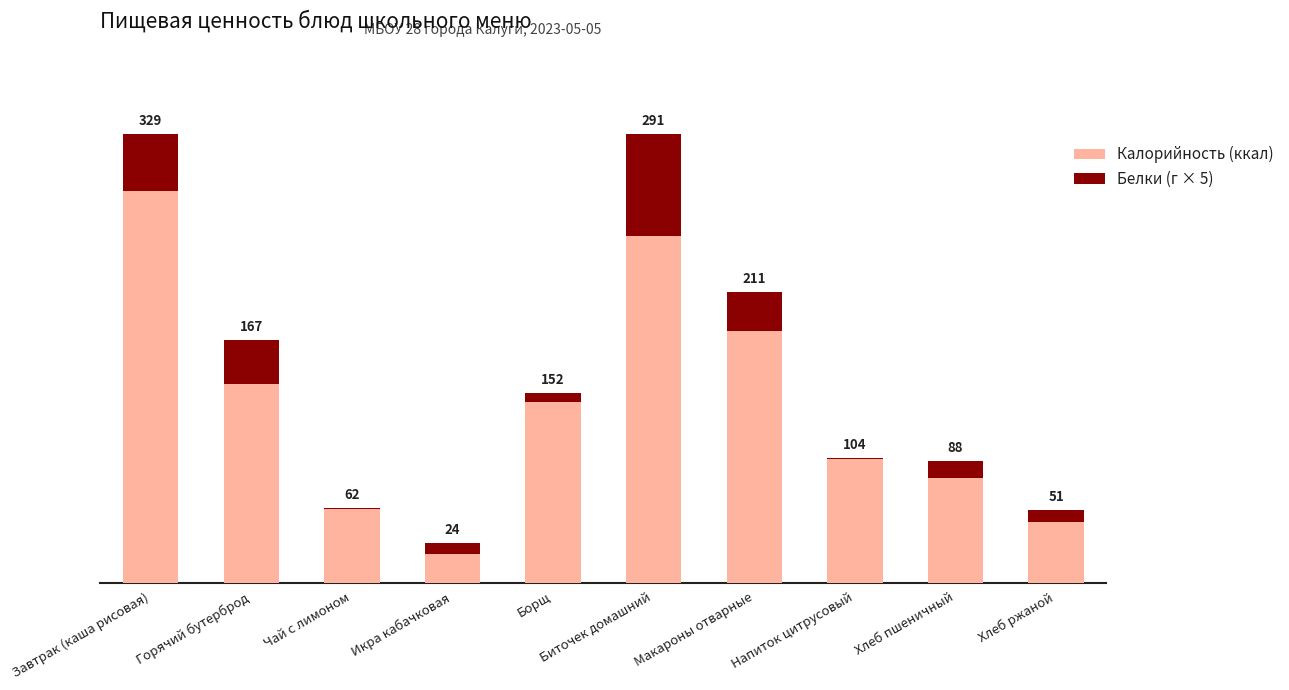

Are the bars grouped side by side (vs. stacked)?

No